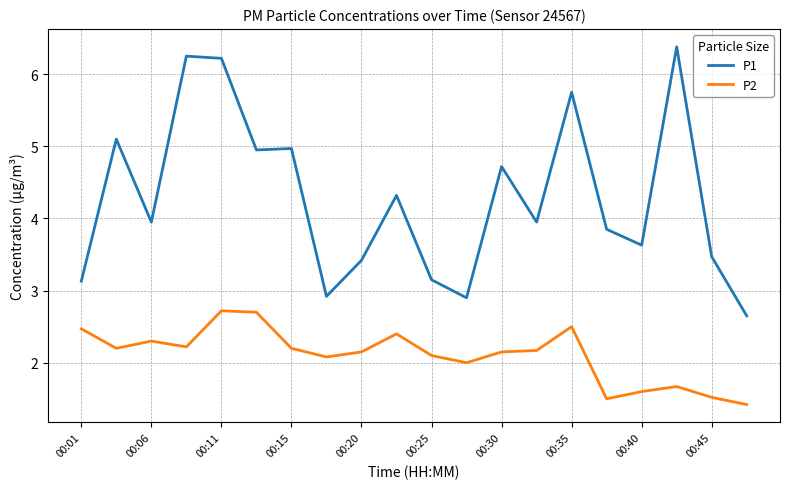

Which series has the largest total across all categories?

P1